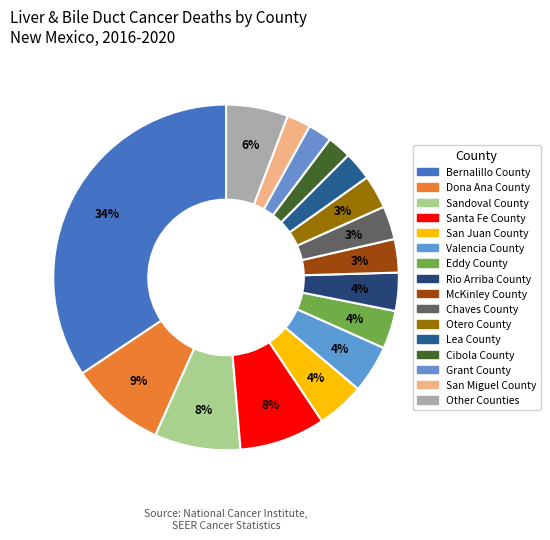

To the nearest percent, what is the difference between the largest and smallest slice percentages?

33%